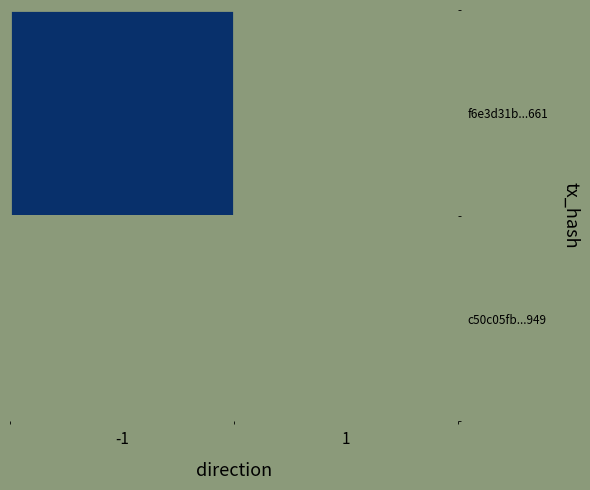

Where is f6e3d31b98a26147e77524611a5052d3ee92661 nearest to the value 11?

-1